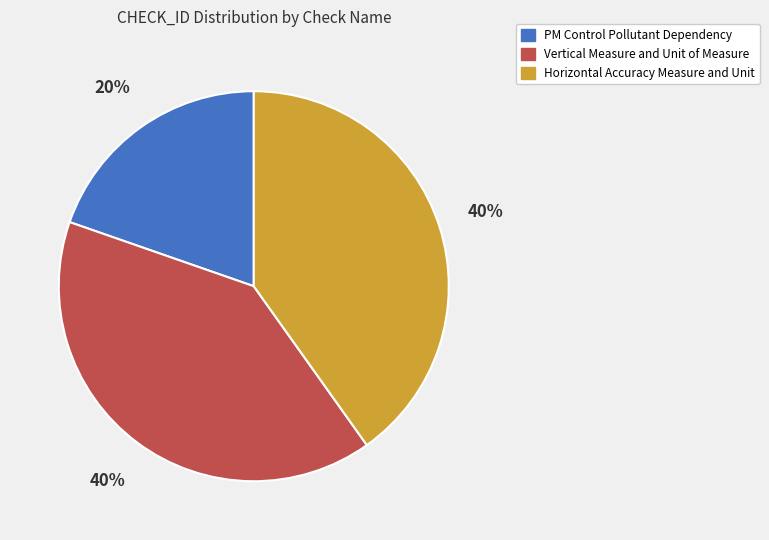

The Vertical Measure and Unit of Measure slice represents 31% of the pie. True or false?

False